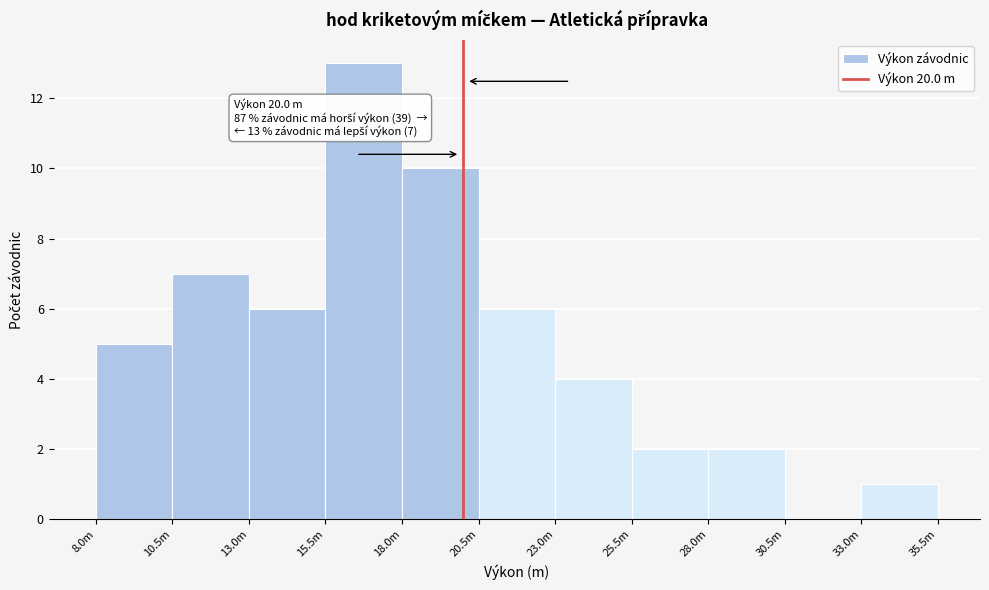

Reading right to left, extract all data points from this chart.

33.0m=1	30.5m=0	28.0m=2	25.5m=2	23.0m=4	20.5m=6	18.0m=10	15.5m=13	13.0m=6	10.5m=7	8.0m=5